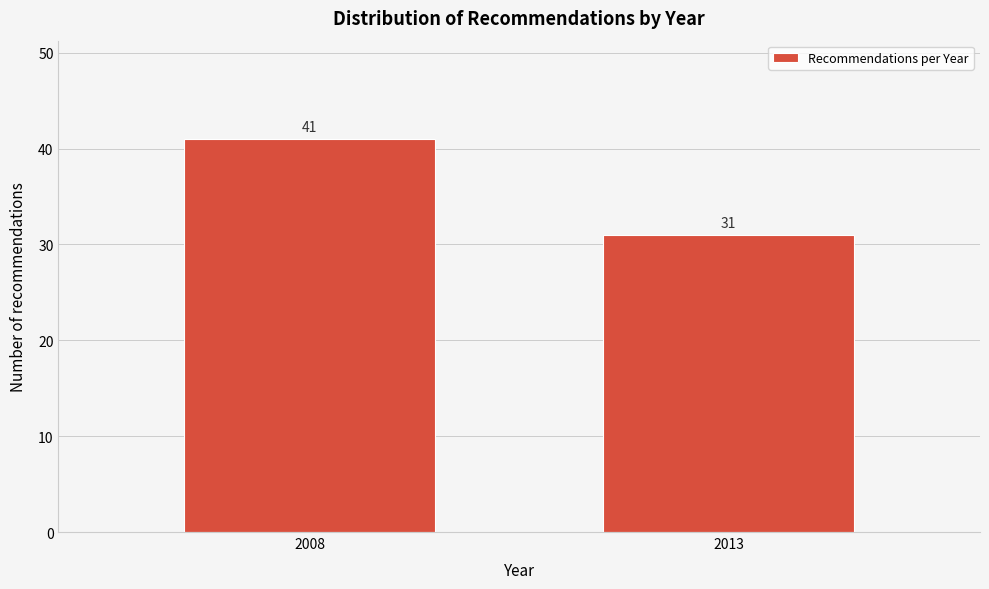

Reading right to left, list all the values displayed in this chart.

2013=31	2008=41